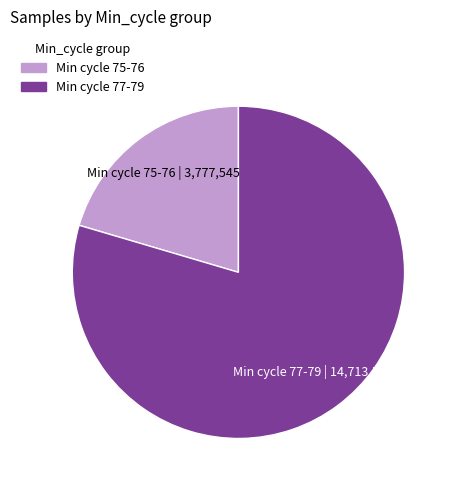

Does any single category account for the majority?

Yes